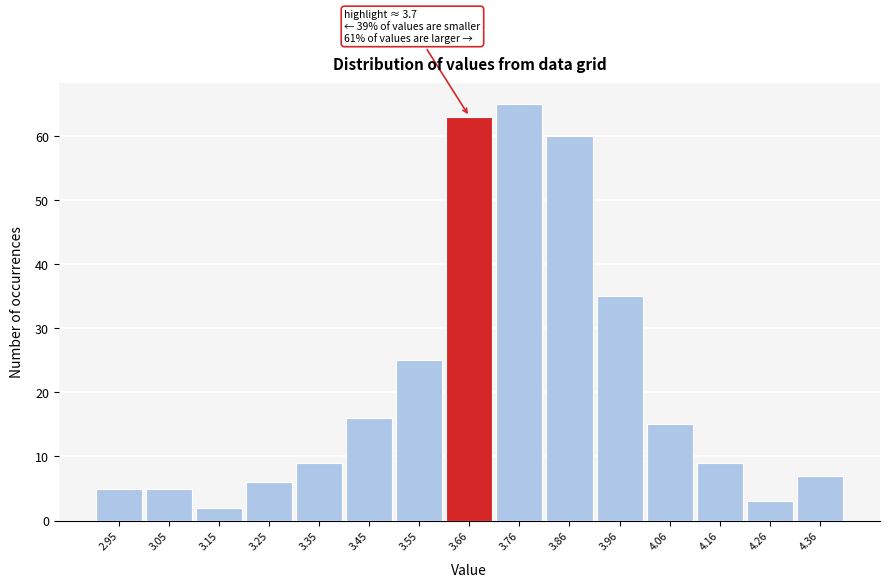

Which range on the x-axis has the tallest bar?

3.7 to 3.8